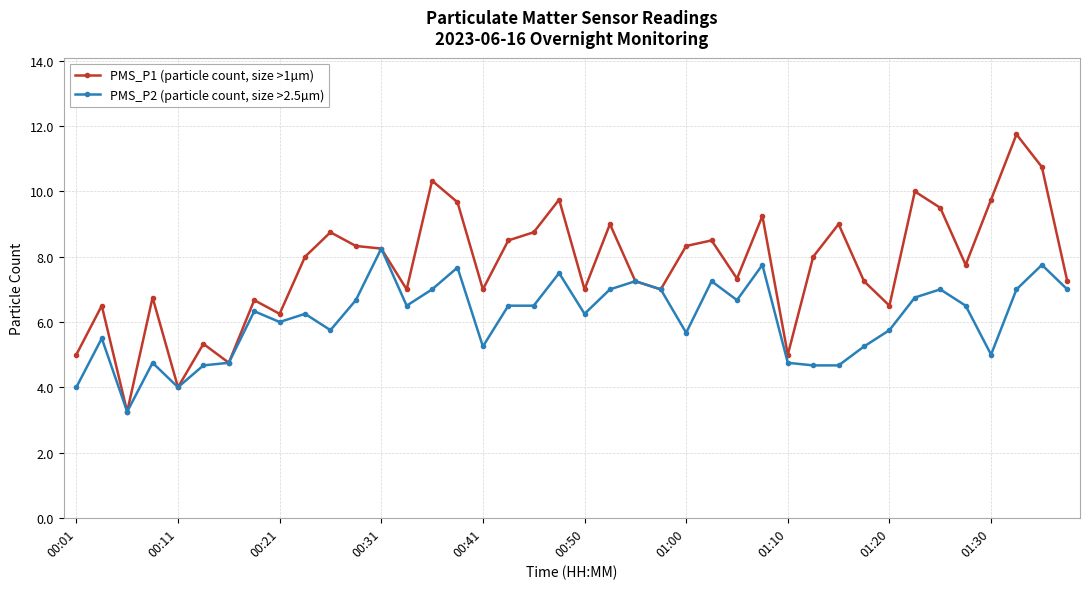

Does the chart have visible grid lines?

Yes